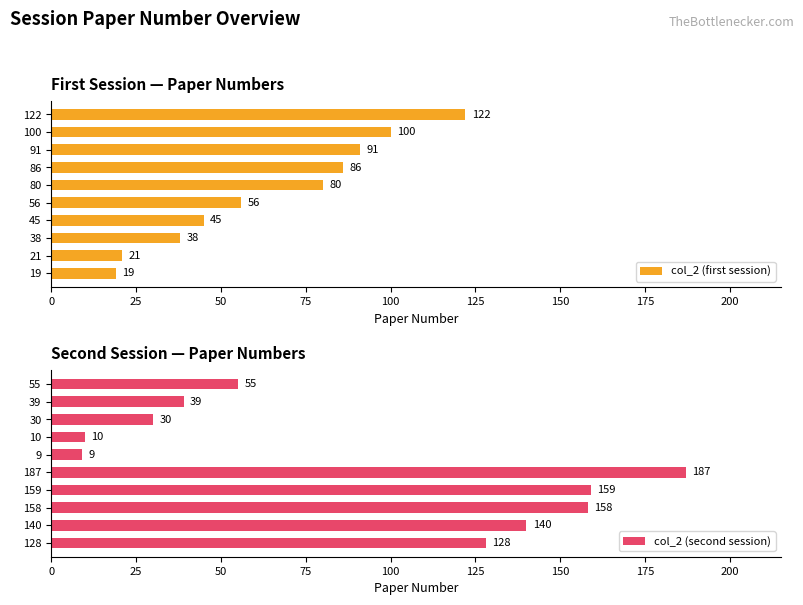

What is the value of the col_2 (first session) bar at the 1st from the left?

19